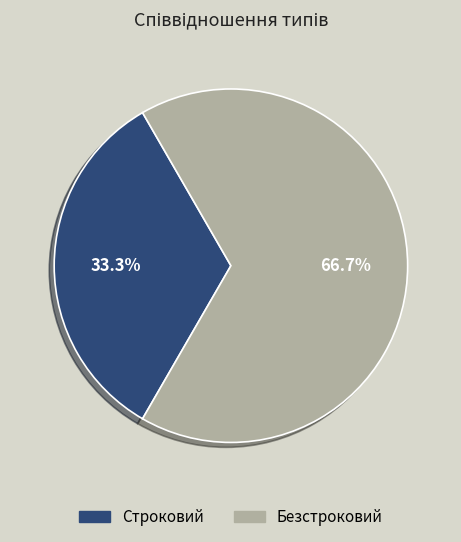

What is the ratio of the value at Строковий to the value at Безстроковий?

0.5